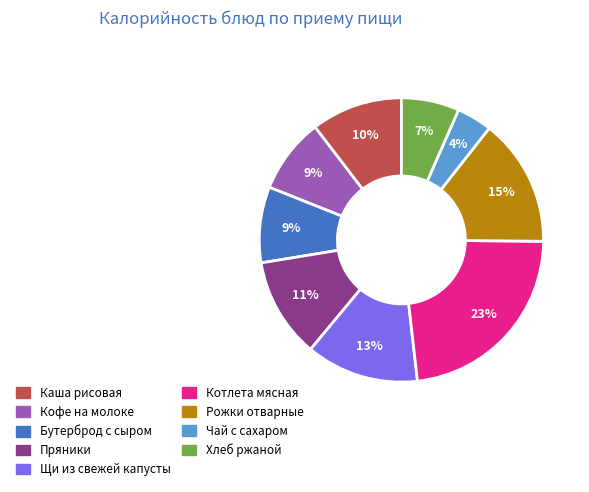

Is there a majority slice in this chart?

No